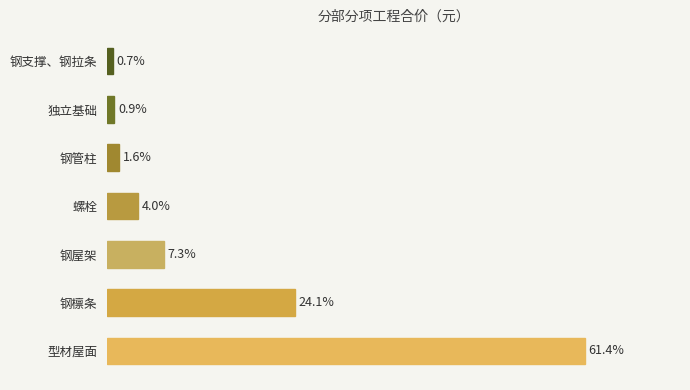

Are the bars horizontal?

Yes